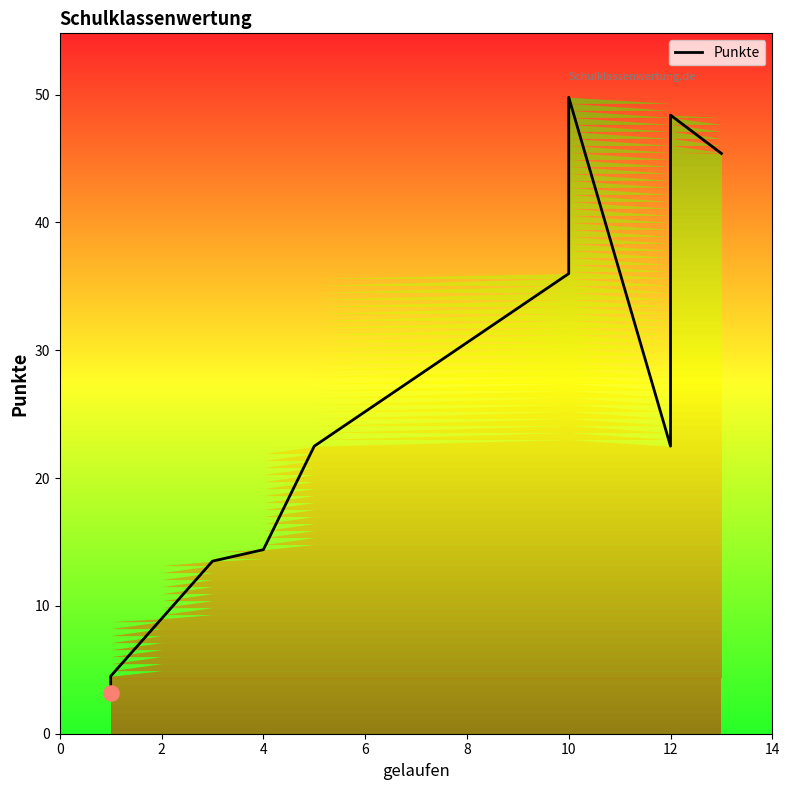

What is the ratio of the value at 12 to the value at 8?

0.6